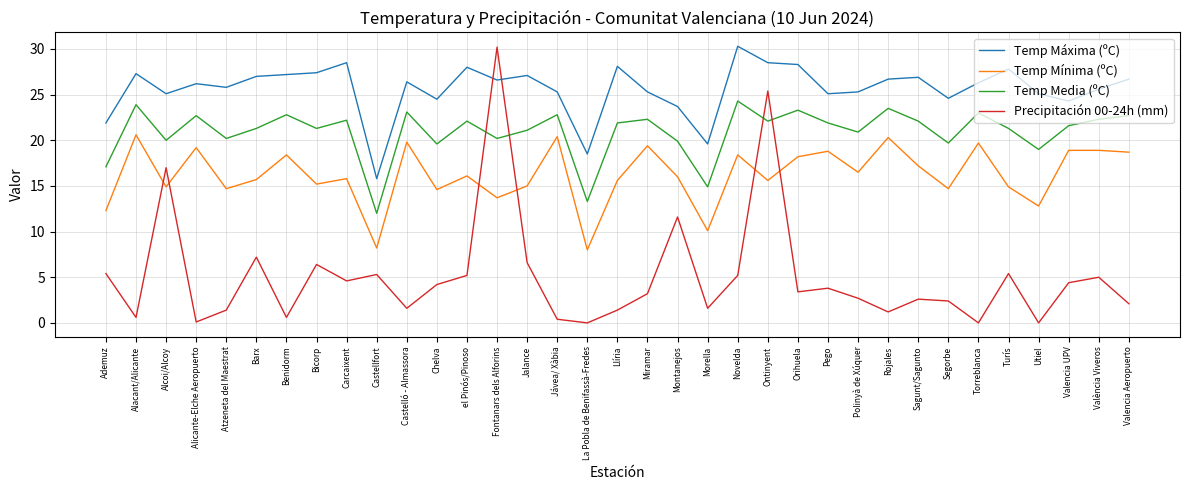

At Novelda, list the series in order from largest to smallest.

Temp Máxima (ºC), Temp Media (ºC), Temp Mínima (ºC), Precipitación 00-24h (mm)